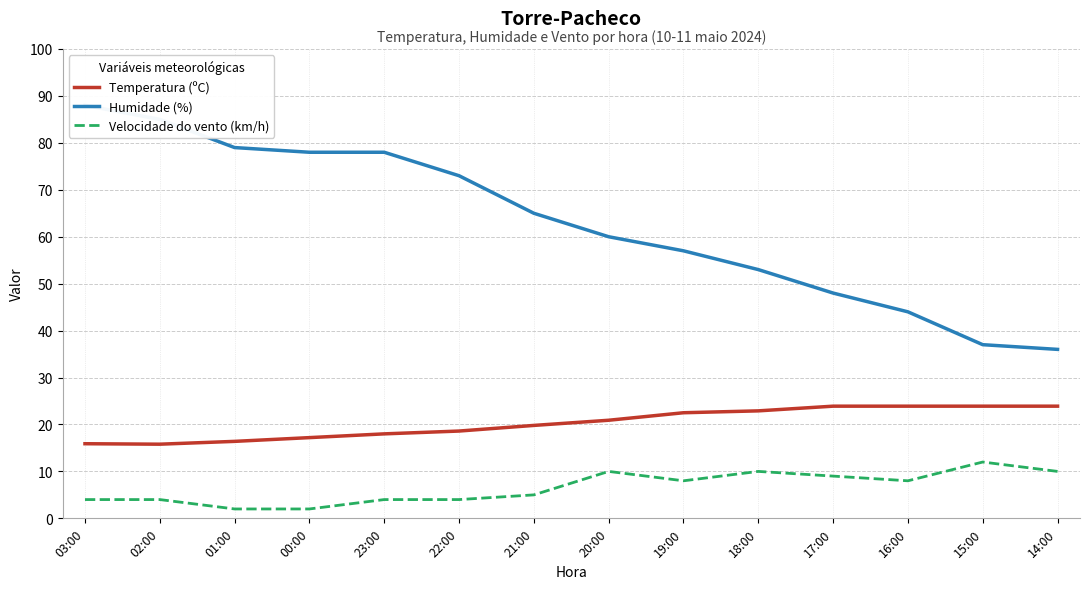

Which series has the largest total across all categories?

Humidade (%)